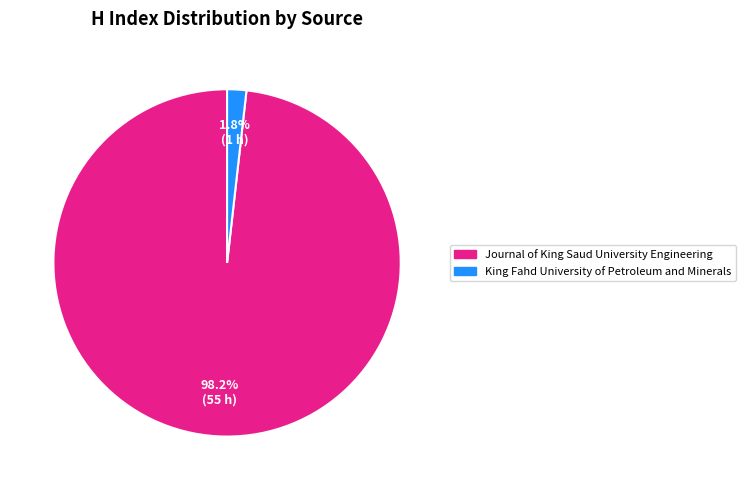

Which slice is the smallest?

King Fahd University of Petroleum and Minerals